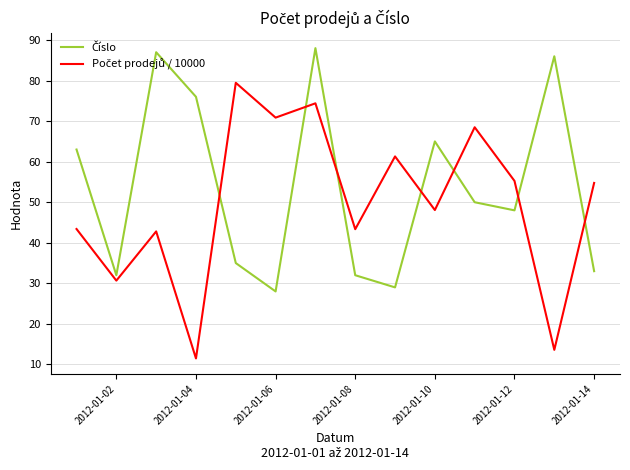

What is the maximum value shown in the chart?

88.0